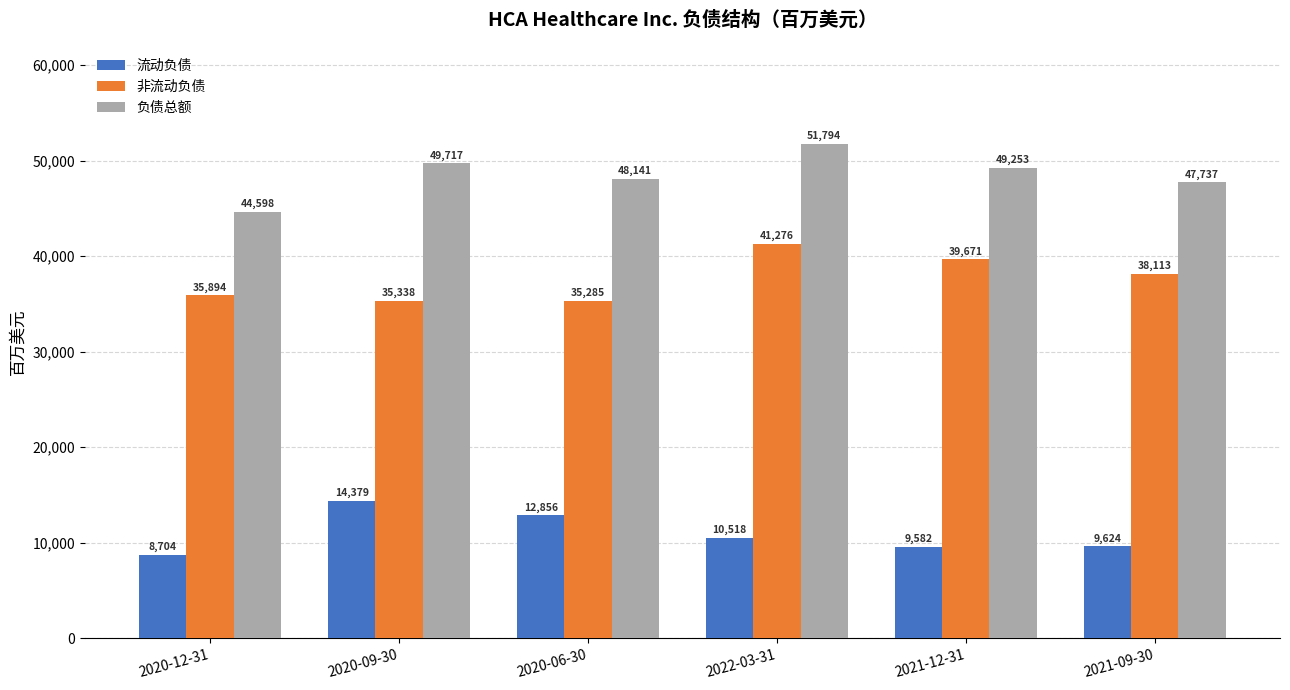

Reading left to right, extract all data points from this chart.

流动负债: 2020-12-31=8704	2020-09-30=14379	2020-06-30=12856	2022-03-31=10518	2021-12-31=9582	2021-09-30=9624
非流动负债: 2020-12-31=35894	2020-09-30=35338	2020-06-30=35285	2022-03-31=41276	2021-12-31=39671	2021-09-30=38113
负债总额: 2020-12-31=44598	2020-09-30=49717	2020-06-30=48141	2022-03-31=51794	2021-12-31=49253	2021-09-30=47737